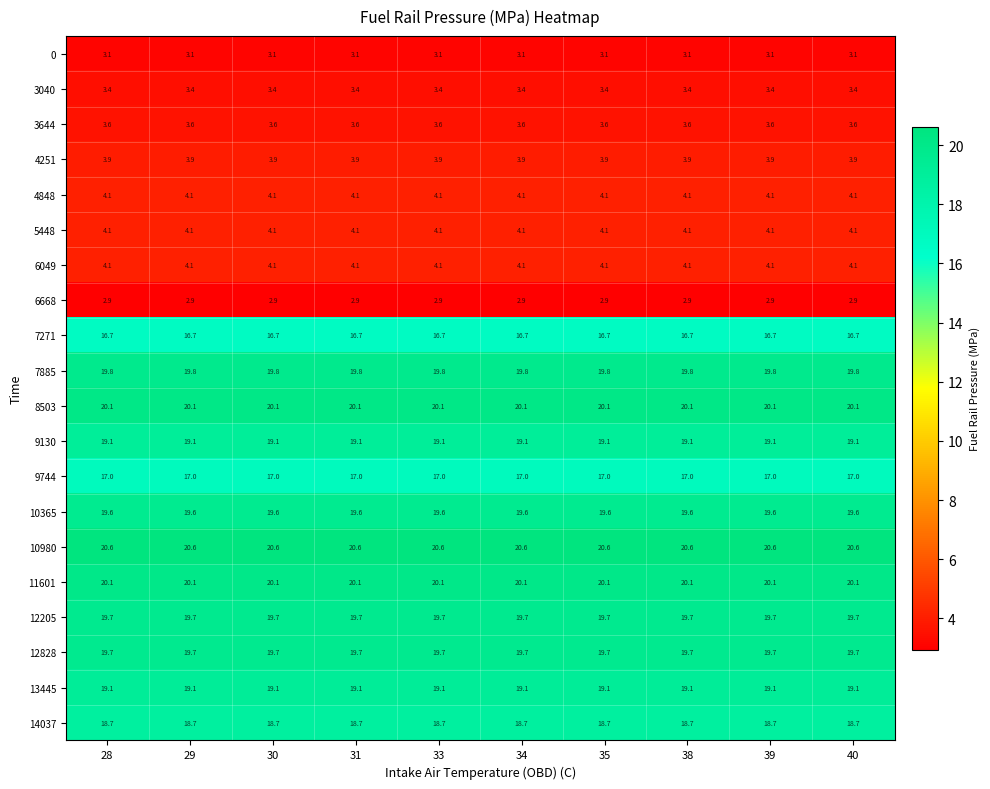

At how many categories does at least one series exceed 13?

10